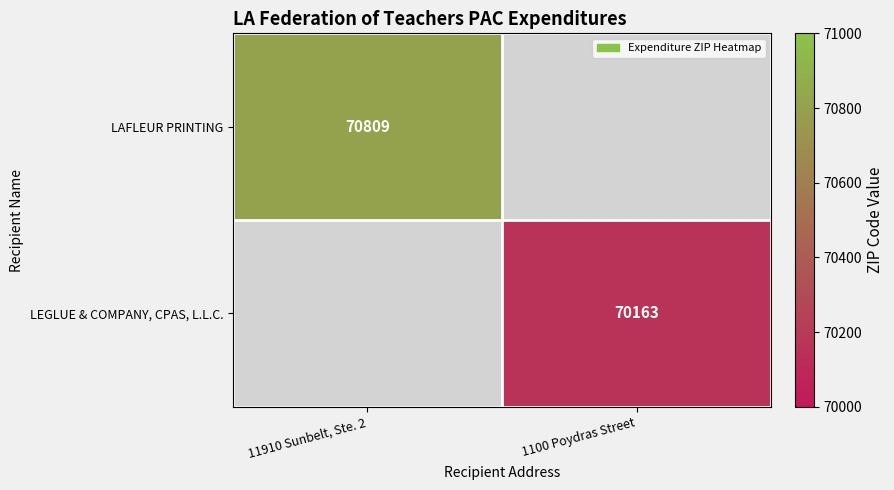

The value of LEGLUE & COMPANY, CPAS, L.L.C. at 1100 Poydras Street is 70163. True or false?

True